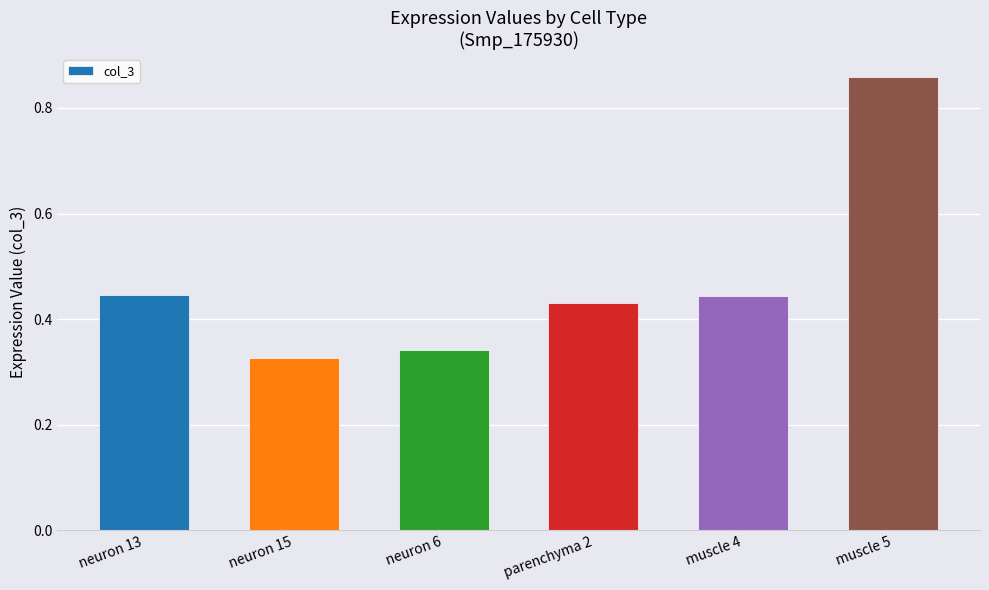

What is the label of the 6th bar from the left?

muscle 5